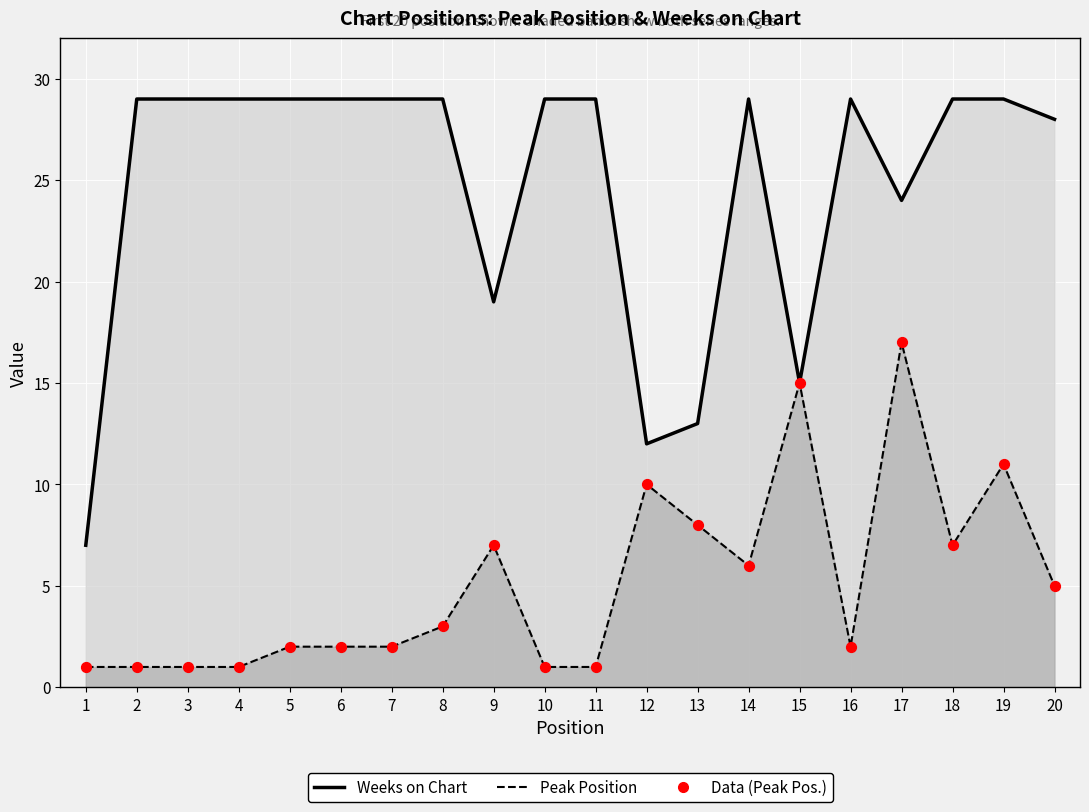

Is the value of Peak Position at 15 greater than the value of Weeks on Chart at 5?

No